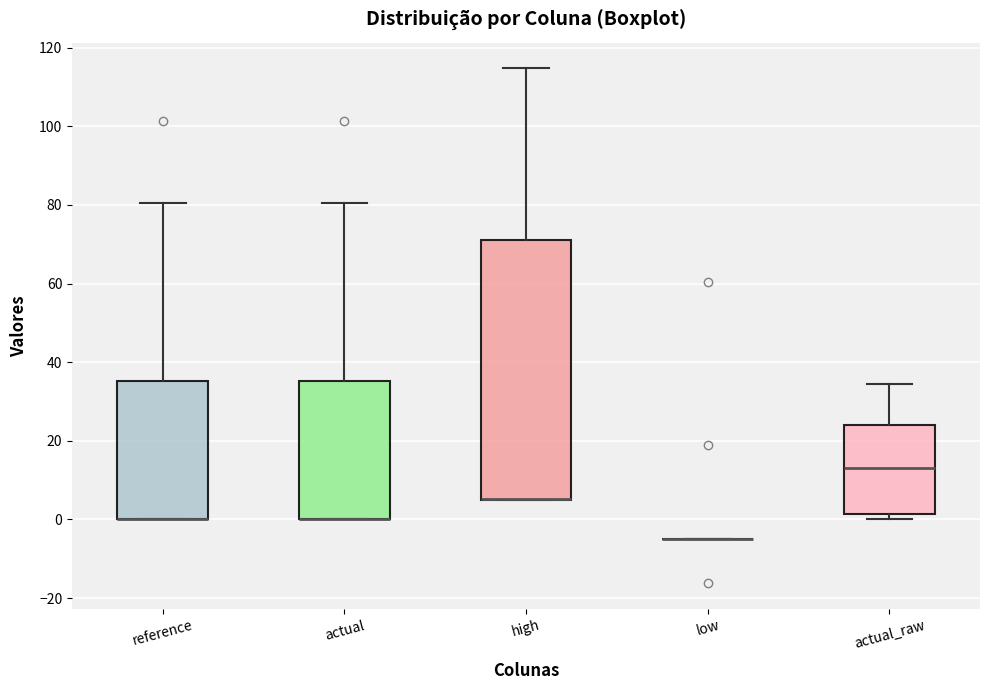

Reading left to right, transcribe this box plot: for each box, give where its median line is, the range the box spans, and where its two whiskers end, as read against the y-axis. The values are not printed on the chart, so give them approximately, as read against the axis.

reference: median 0 (drawn on the box's lower edge), box 0 to 36, whiskers 0 to 80
actual: median 0 (drawn on the box's lower edge), box 0 to 36, whiskers 0 to 80
high: median 6 (drawn on the box's lower edge), box 6 to 72, whiskers 6 to 114
low: box collapsed to a line at -6, whiskers -6 to -6
actual_raw: median 14, box 2 to 24, whiskers 0 to 34